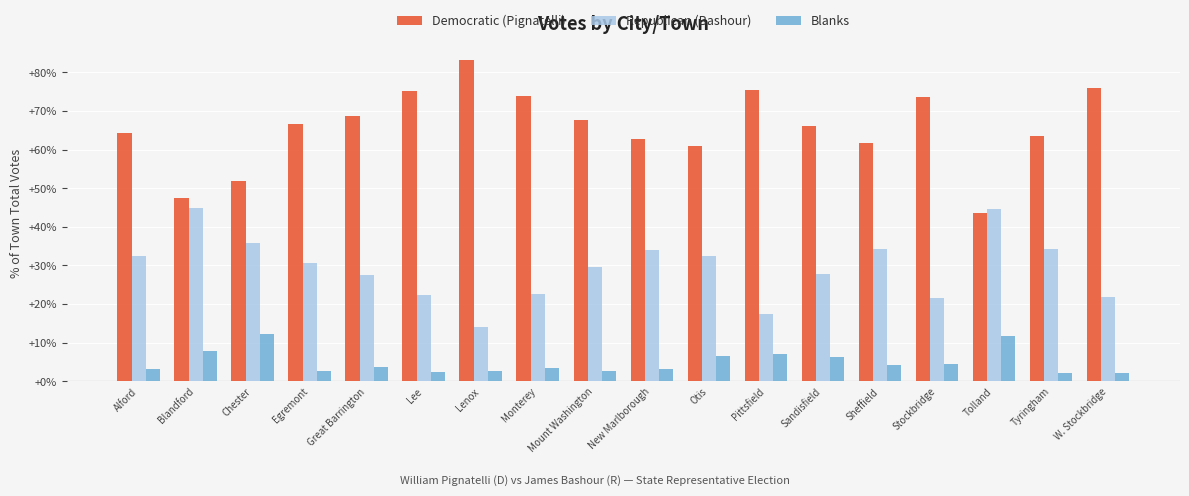

Is the value of Democratic (Pignatelli) at Lee greater than the value of Blanks at New Marlborough?

Yes